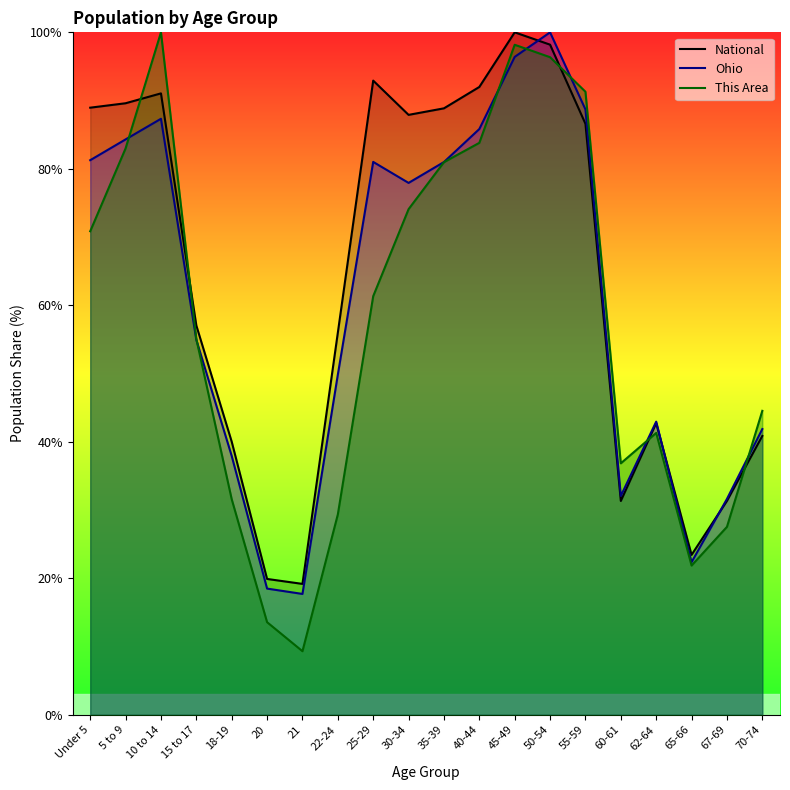

Between 5 to 9 and 35-39, which series saw the biggest shift?

Ohio